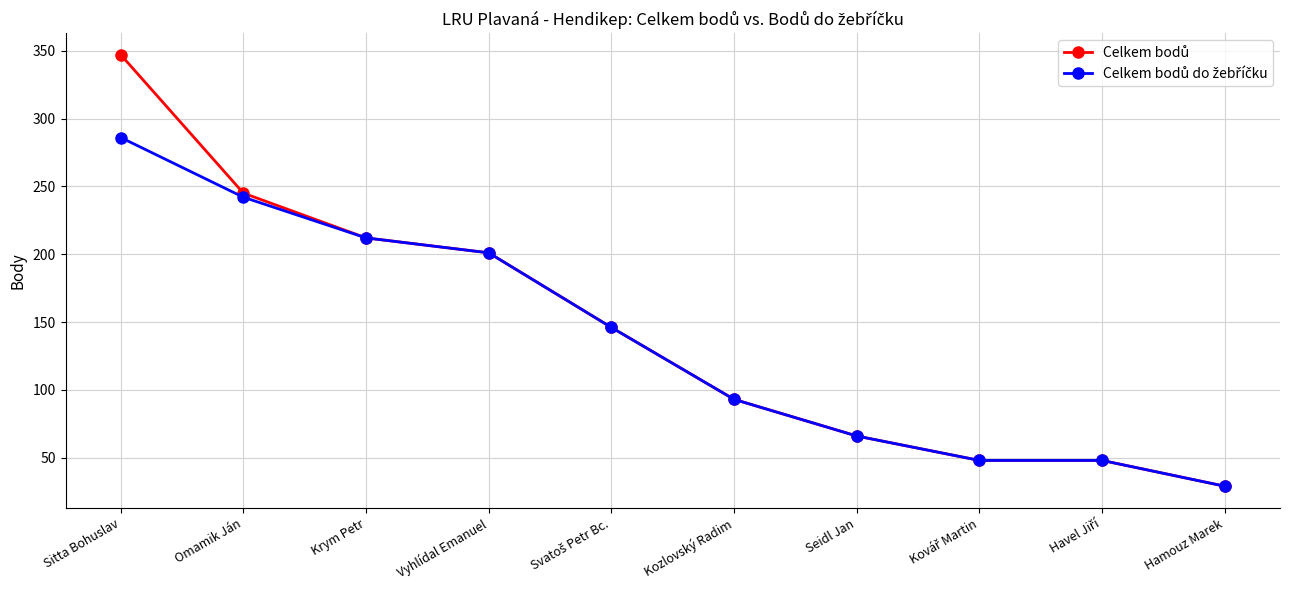

What is the label of the 5th point from the right?

Kozlovský Radim